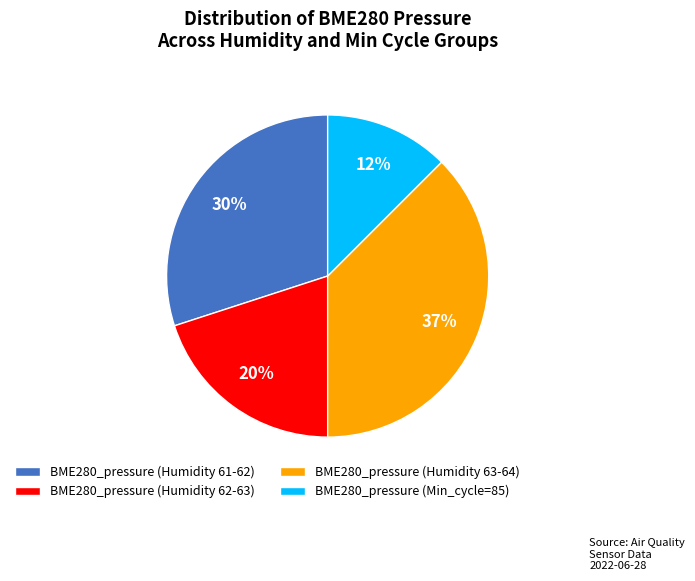

Rank the categories by value from highest to lowest.

BME280_pressure (Humidity 63-64), BME280_pressure (Humidity 61-62), BME280_pressure (Humidity 62-63), BME280_pressure (Min_cycle=85)